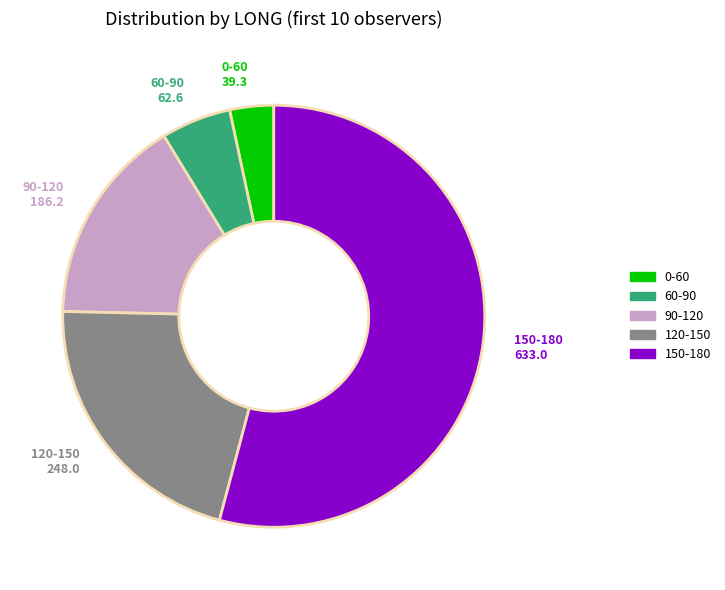

Do 60-90 and 90-120 together represent more than half of the pie?

No